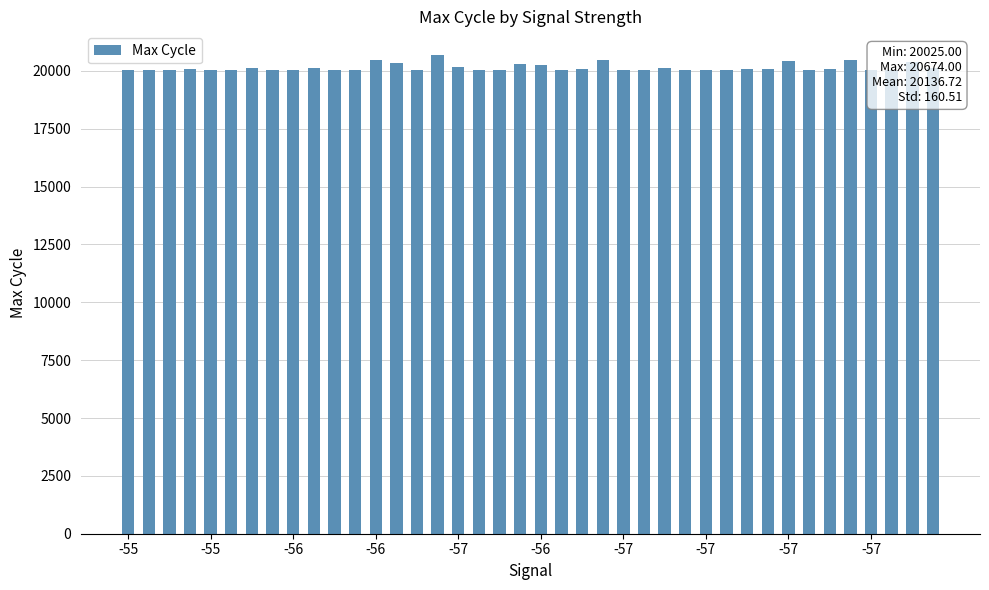

How many bars are there in total?

40